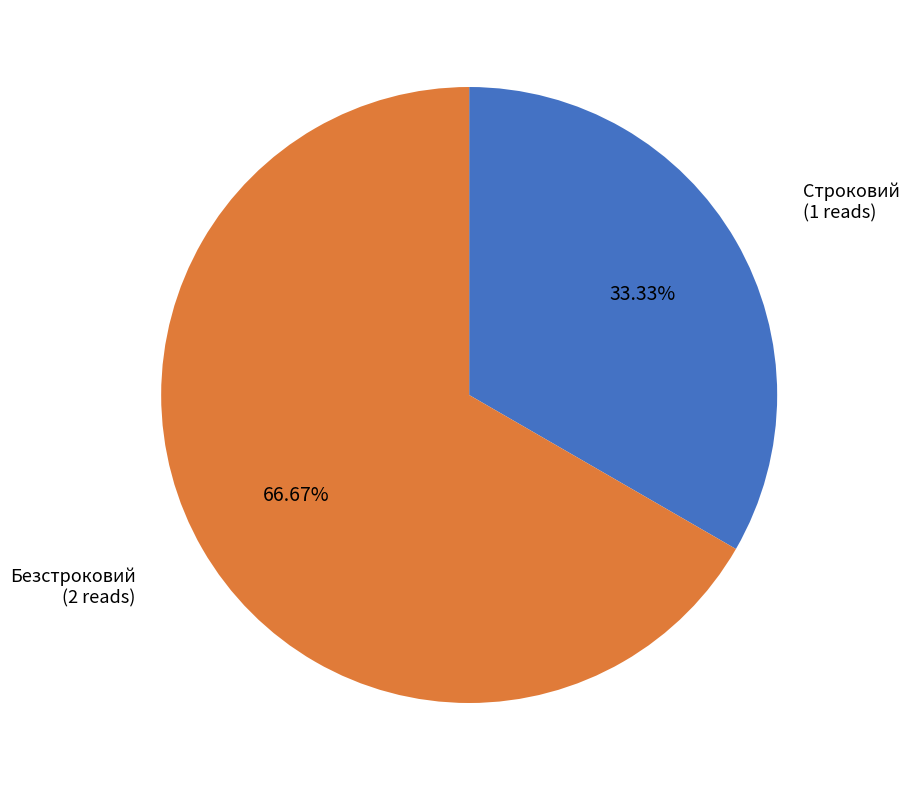

To the nearest percent, what is the combined percentage of Безстроковий and Строковий?

100%